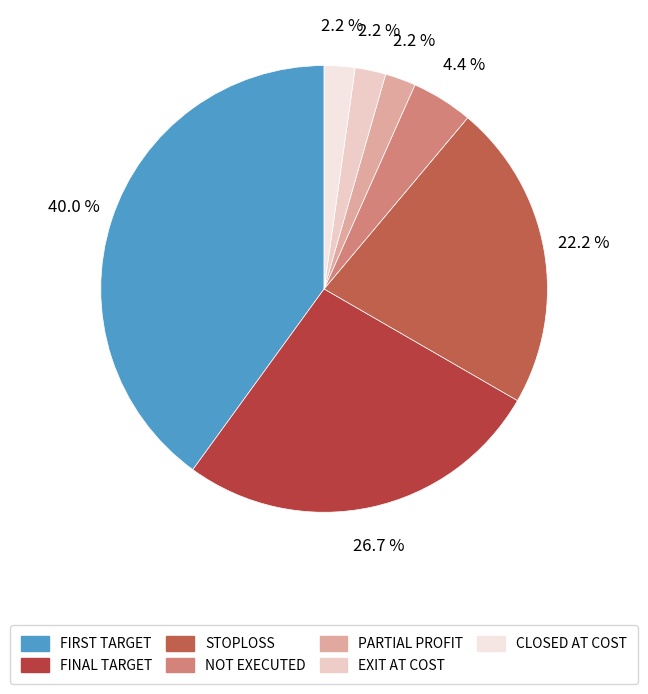

Approximately how many times larger is the value at EXIT AT COST compared to CLOSED AT COST?

1.0